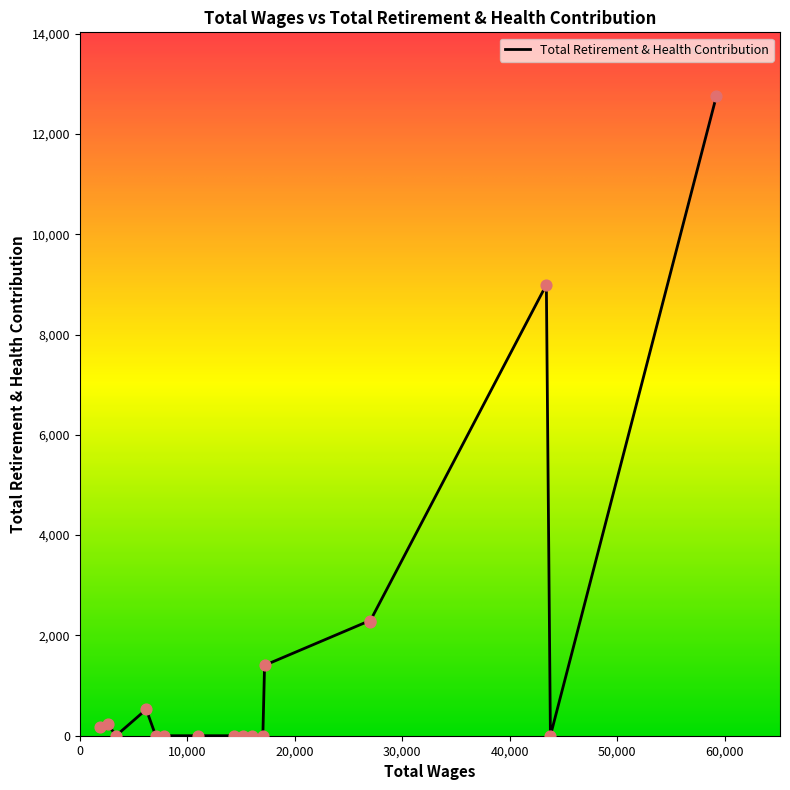

Between 7063.0 and 26977.0, which is larger?

26977.0